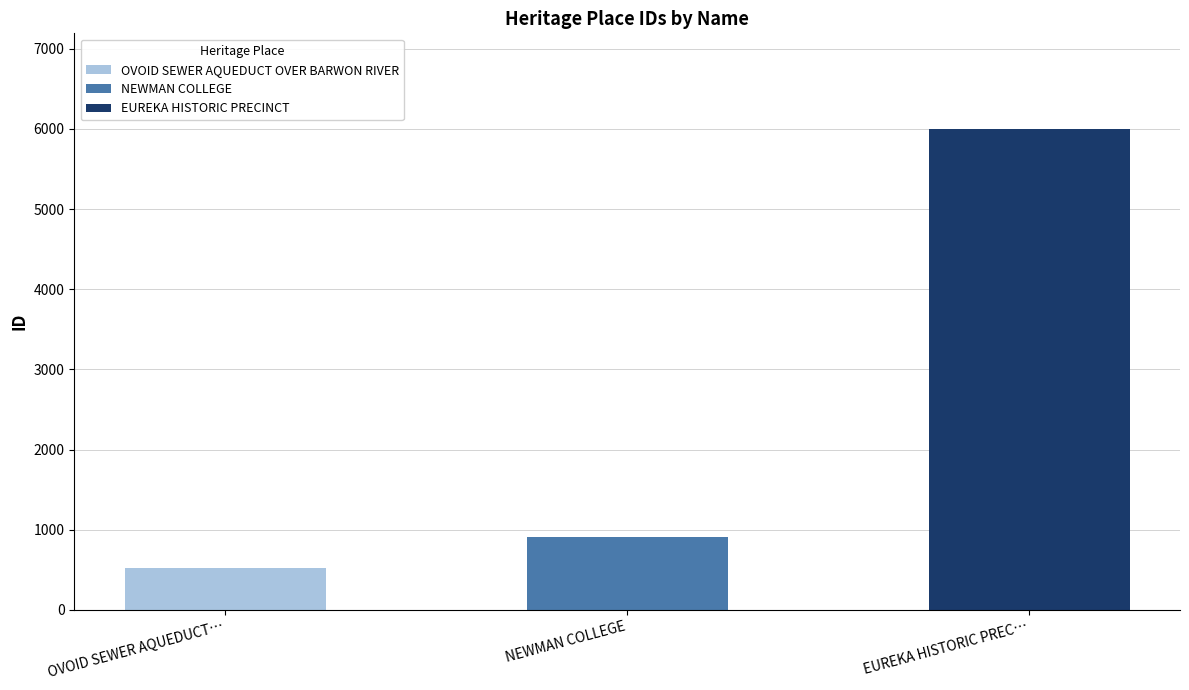

At which category does the chart reach its minimum across all series?

OVOID SEWER AQUEDUCT OVER BARWON RIVER